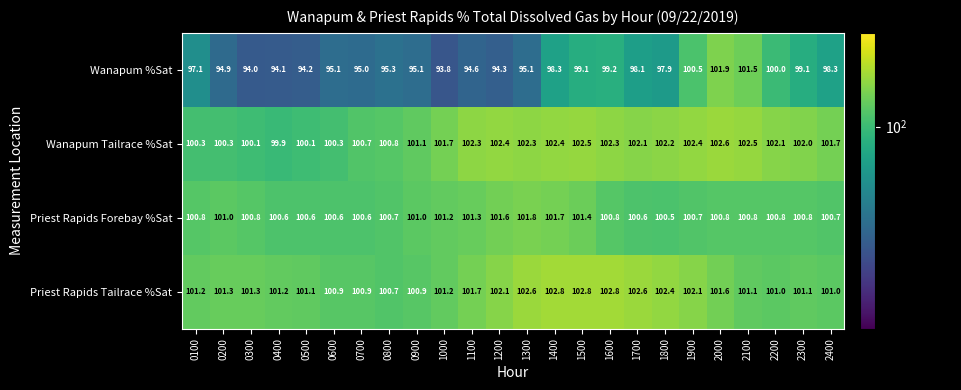

Rank the series by their maximum value, from lowest to highest.

Priest Rapids Forebay %Sat, Wanapum %Sat, Wanapum Tailrace %Sat, Priest Rapids Tailrace %Sat